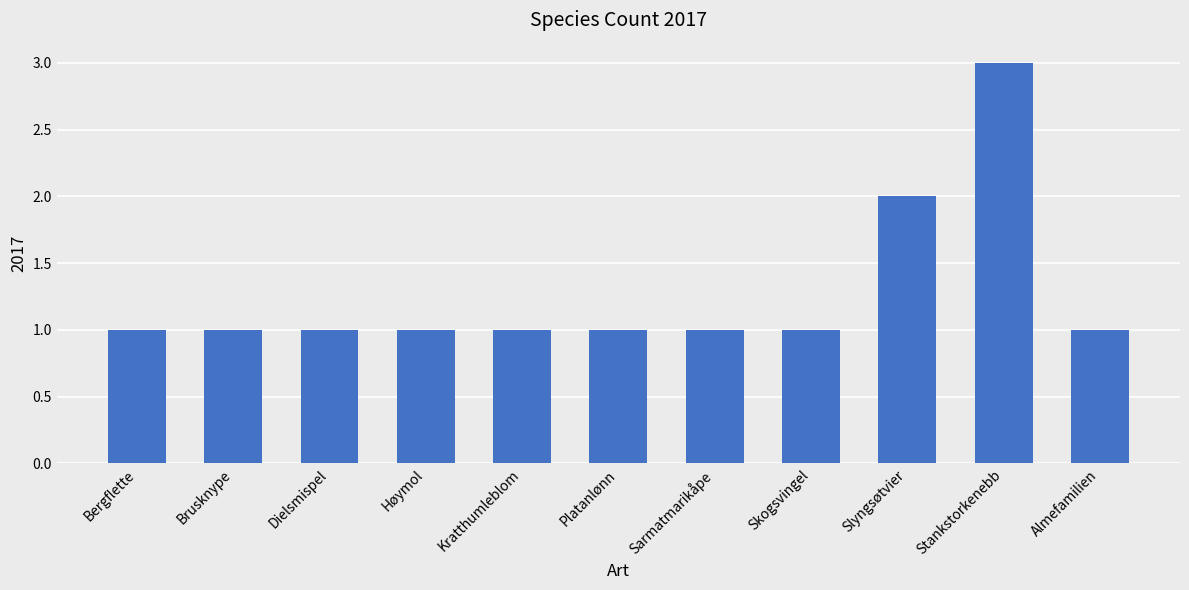

What is the greatest value displayed?

3